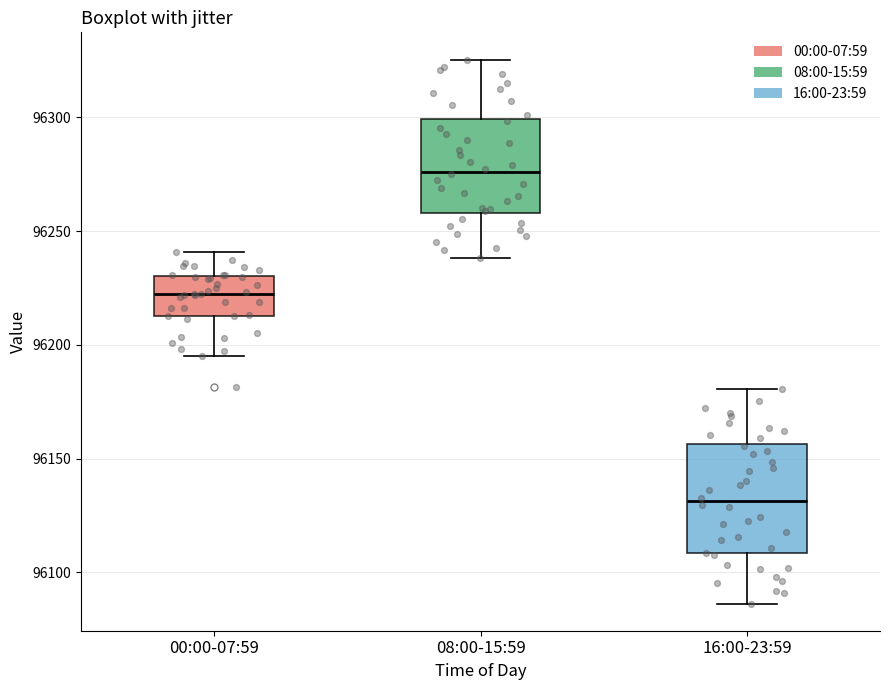

Reading left to right, read every box against the y-axis: the position of its median line, the range the box covers, and the ends of its whiskers. The values are not printed on the chart, so give them approximately, as read against the axis.

00:00-07:59: median 96220, box 96215 to 96230, whiskers 96195 to 96240
08:00-15:59: median 96275, box 96260 to 96300, whiskers 96240 to 96325
16:00-23:59: median 96130, box 96110 to 96155, whiskers 96085 to 96180